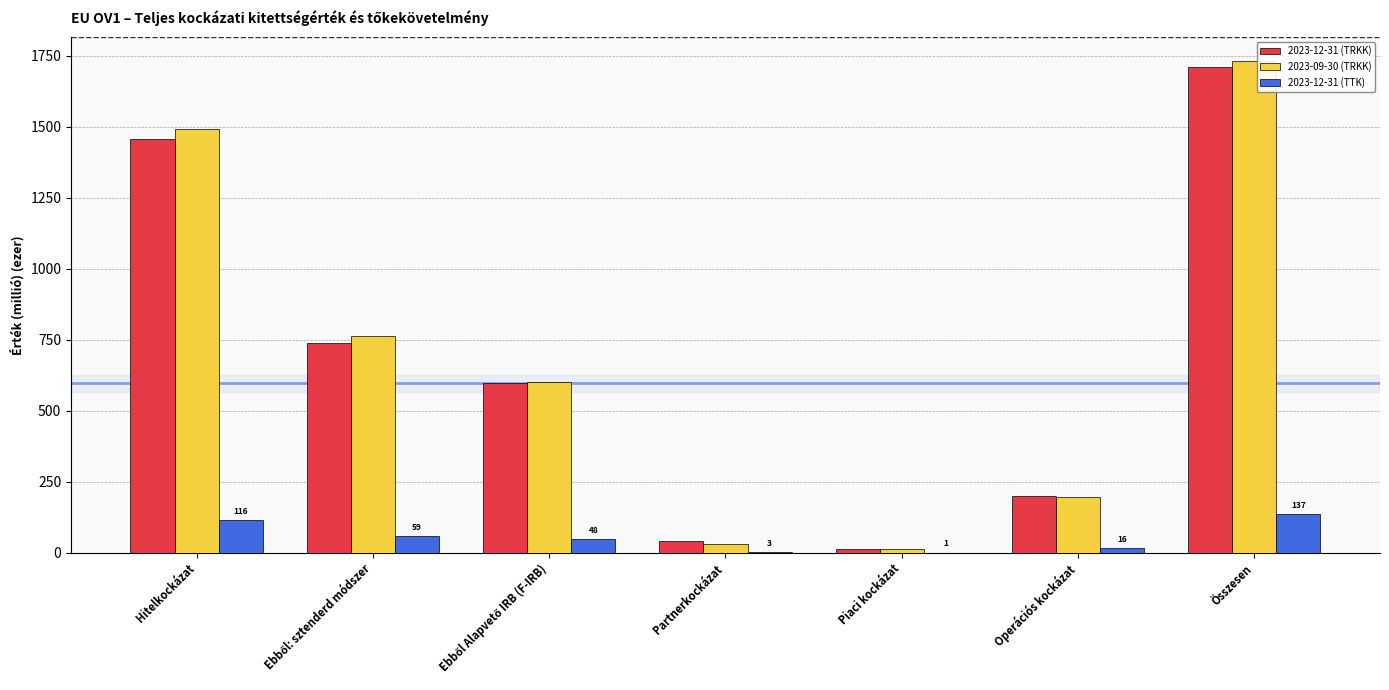

At which label does 2023-12-31 (TTK) reach its peak?

Összesen